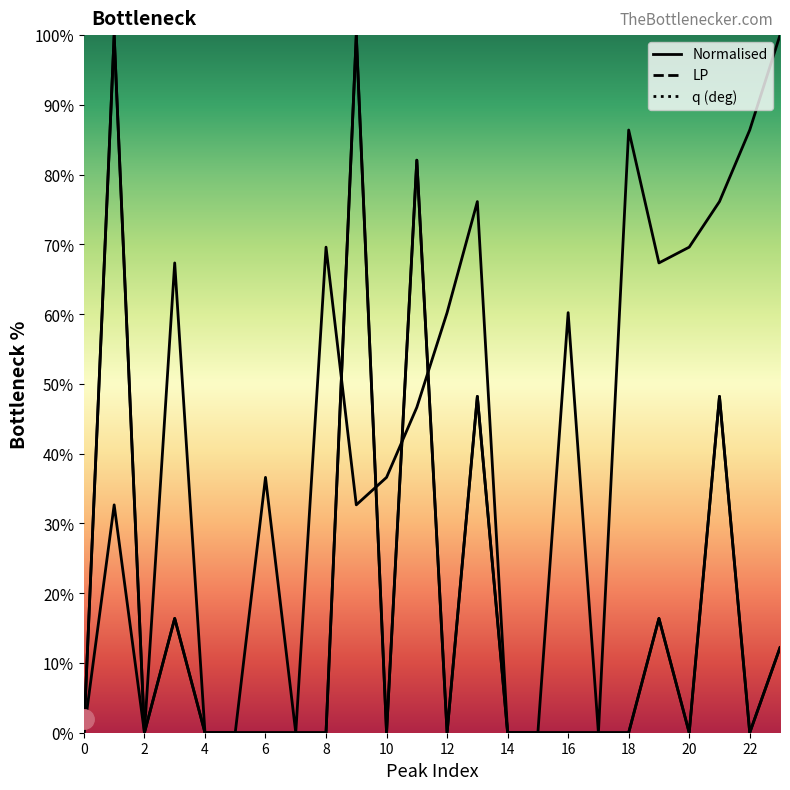

At which category does Normalised reach its first local peak?

1